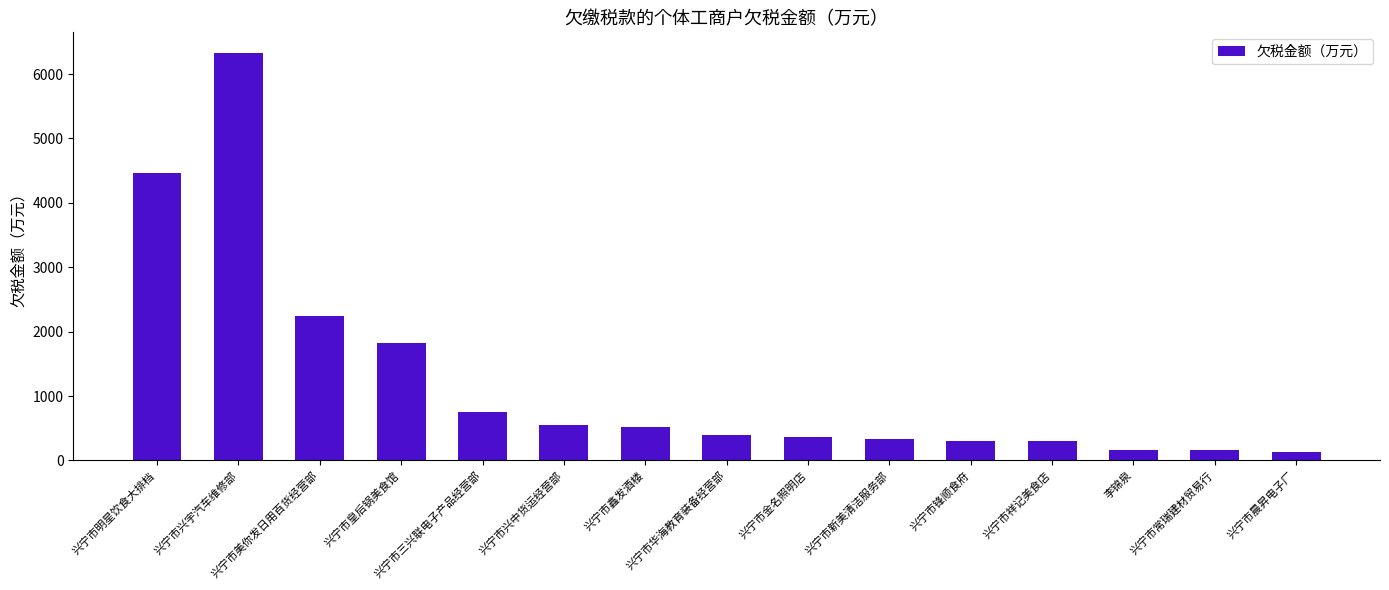

At which label does the data first exceed 388?

兴宁市明星饮食大排档